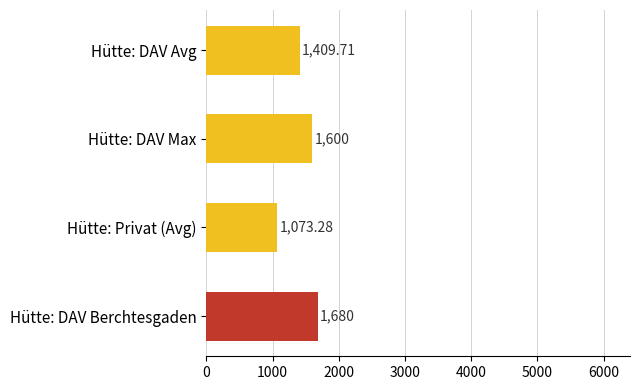

How many bars are there in total?

4